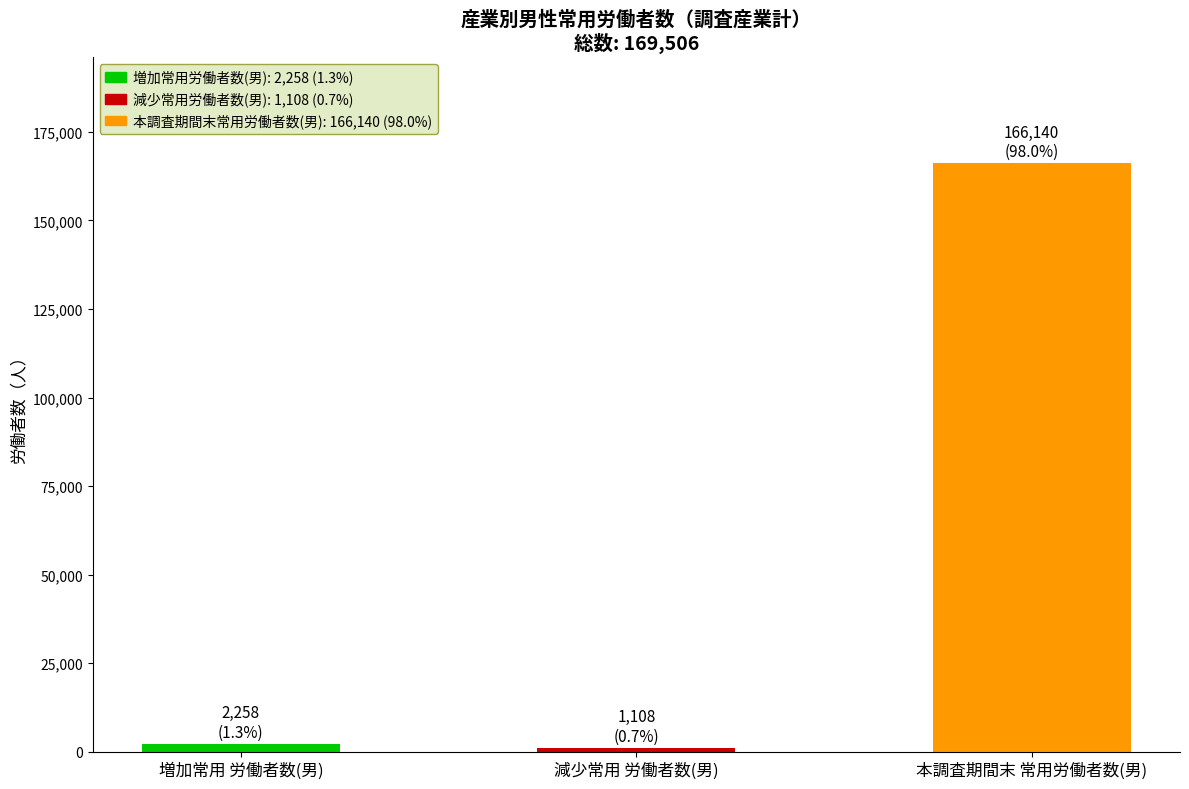

Which has a higher value, 本調査期間末 常用労働者数(男) or 増加常用 労働者数(男)?

本調査期間末 常用労働者数(男)